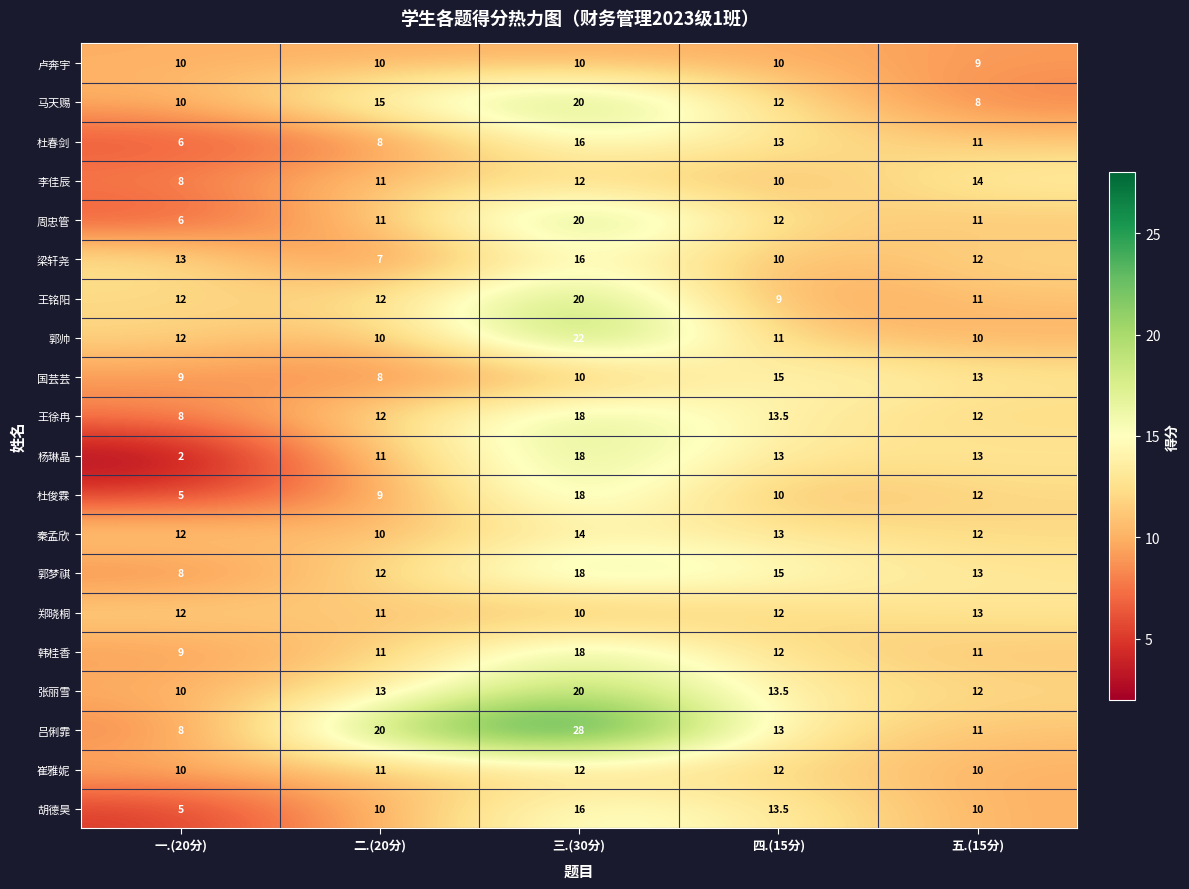

What is the difference between the highest and lowest values at 四.(15分)?

6.0